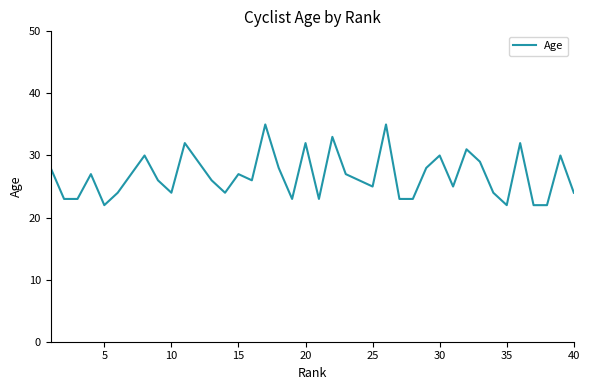

What is the greatest value displayed?

35